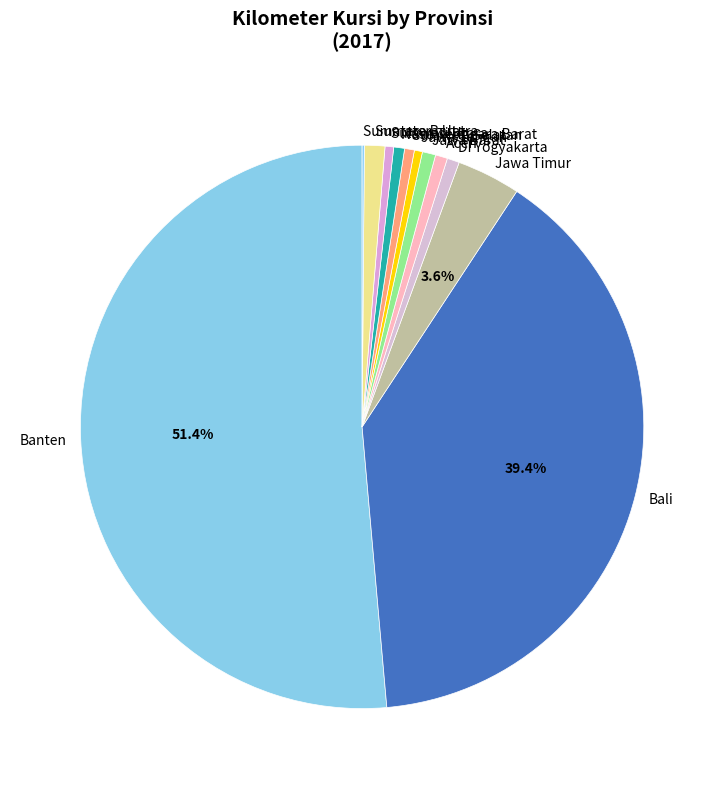

What percentage is NOT represented by Bali?

60.6%